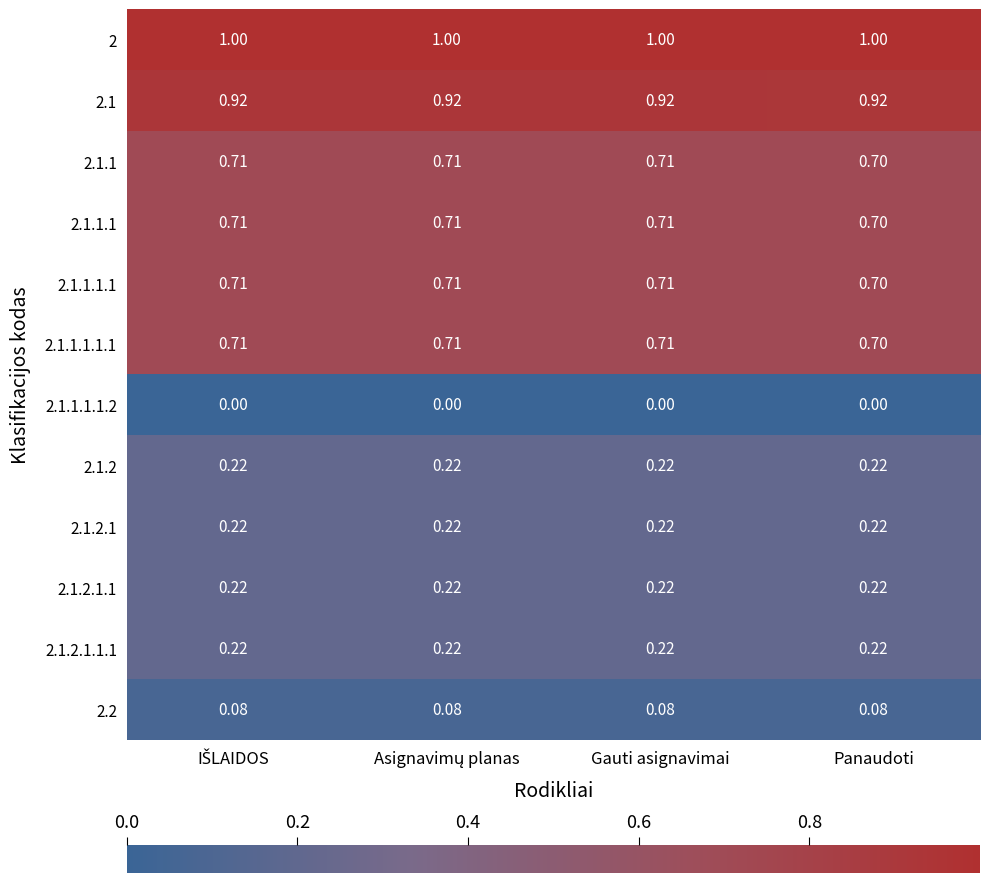

Where is 2.1.1 nearest to the value 0?

Panaudoti